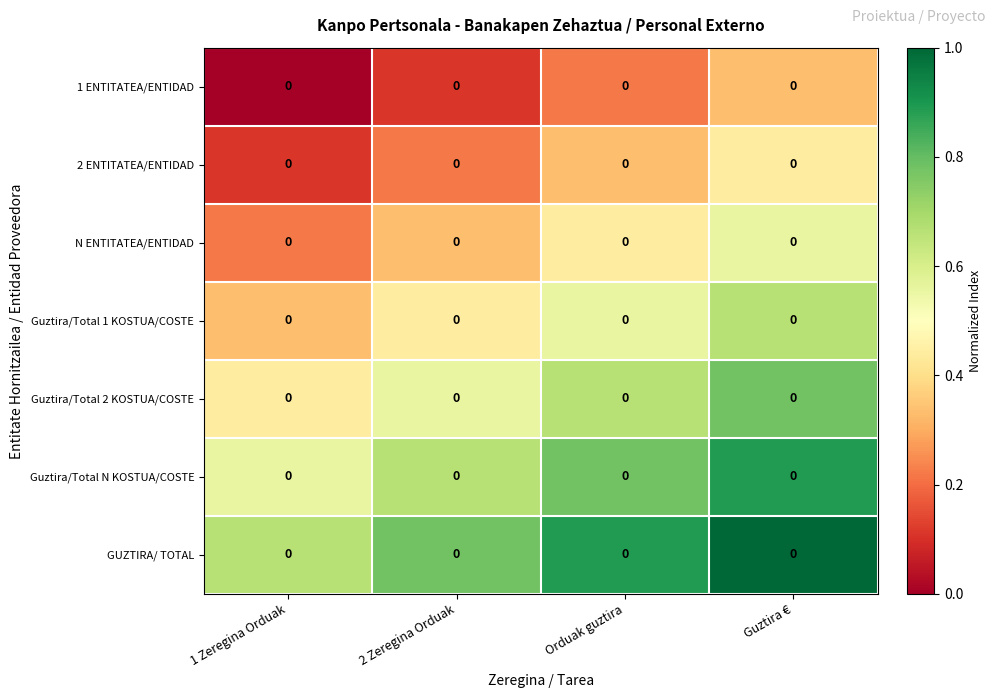

Rank the categories by Guztira/Total N KOSTUA/COSTE value from highest to lowest.

Guztira €, Orduak guztira, 2 Zeregina Orduak, 1 Zeregina Orduak